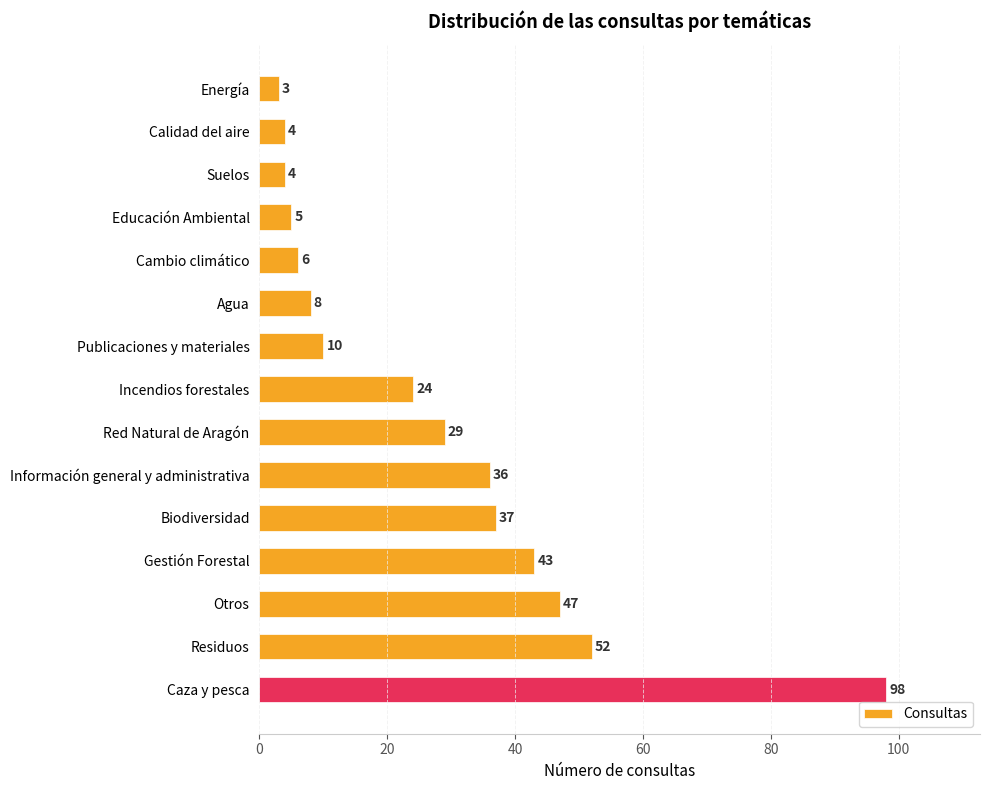

Reading top to bottom, extract all data points from this chart.

3	4	4	5	6	8	10	24	29	36	37	43	47	52	98